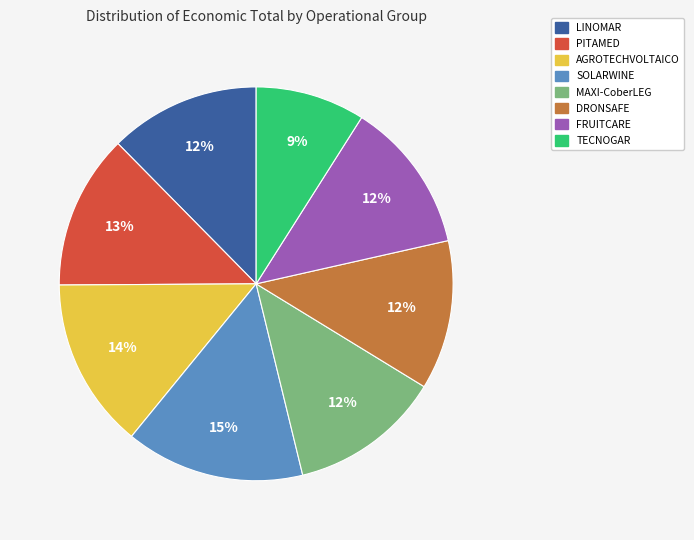

Does MAXI-CoberLEG represent more than half of the total?

No